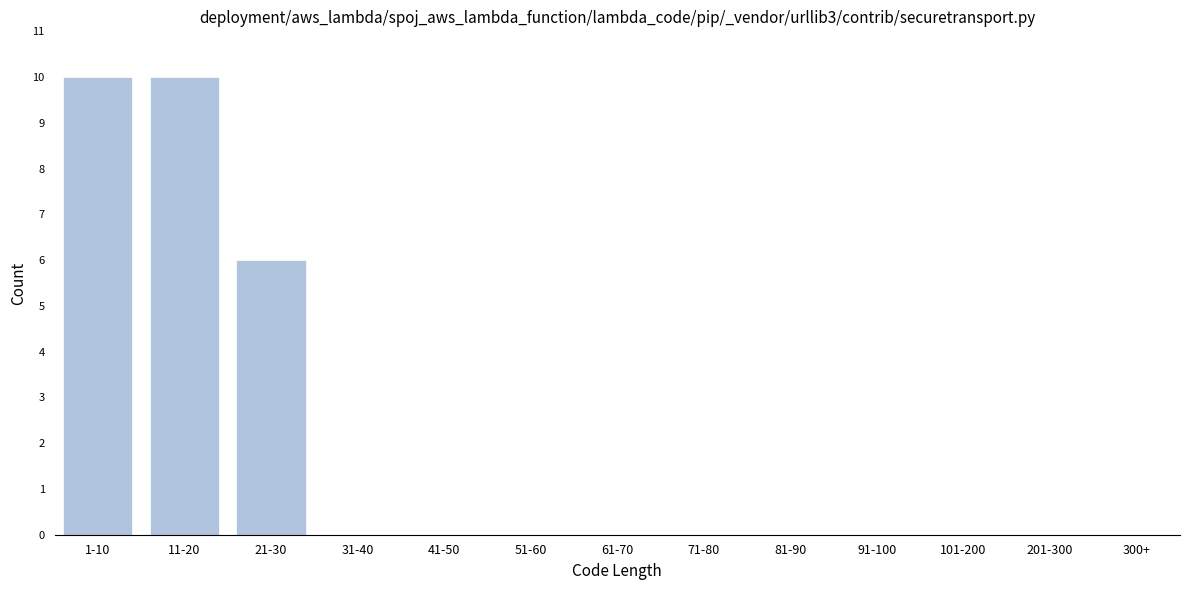

Reading right to left, list all the values displayed in this chart.

300+=0	201-300=0	101-200=0	91-100=0	81-90=0	71-80=0	61-70=0	51-60=0	41-50=0	31-40=0	21-30=6	11-20=10	1-10=10